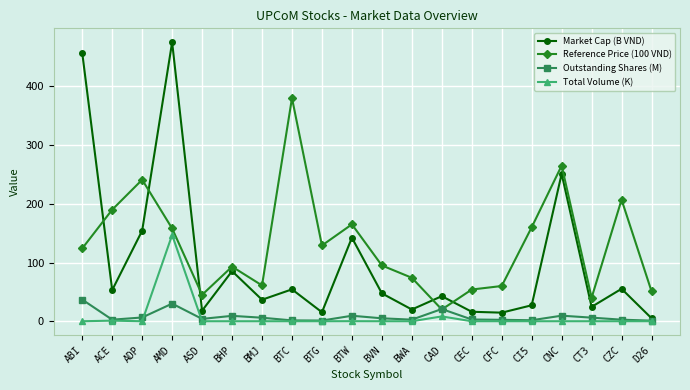

After their last crossing, which series has the higher values: Reference Price (100 VND) or Market Cap (B VND)?

Reference Price (100 VND)